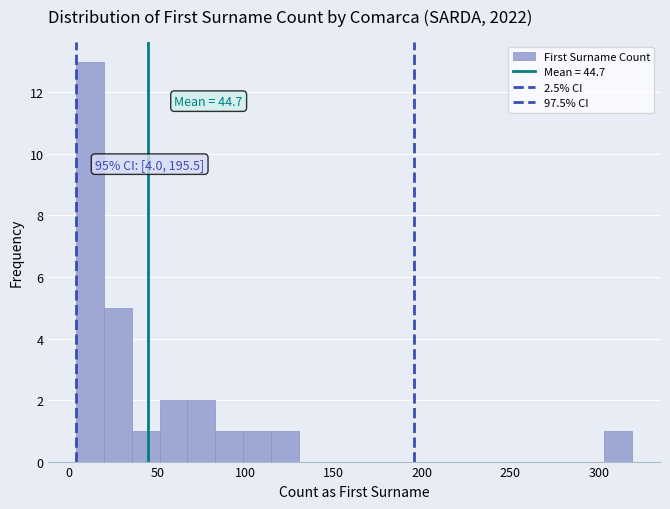

Around what value on the x-axis is the tallest bar? Give the approximate position of its centre, as read against the axis.

10